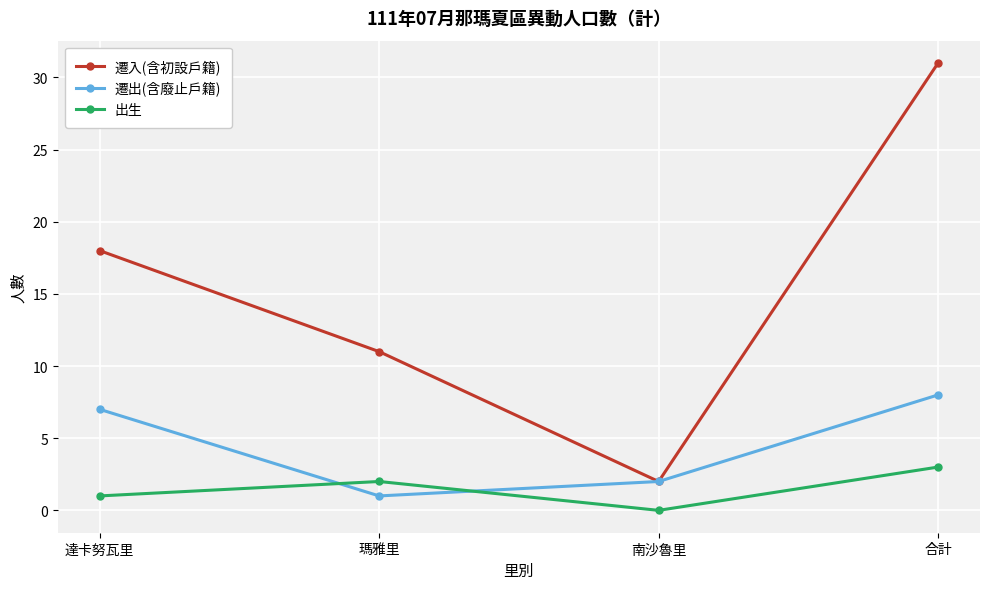

Which series has the largest total across all categories?

遷入(含初設戶籍)